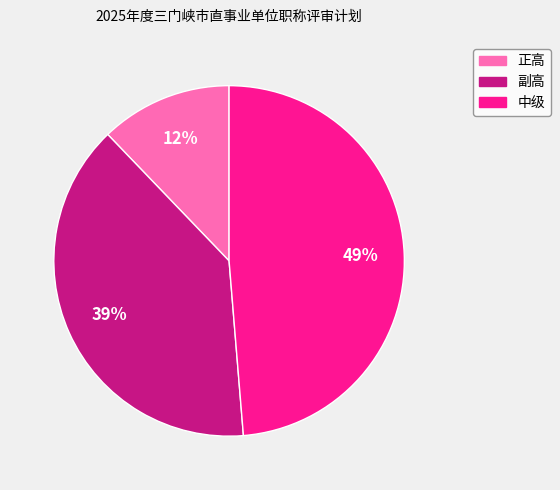

Is it true that 正高 is 12% of the pie?

True